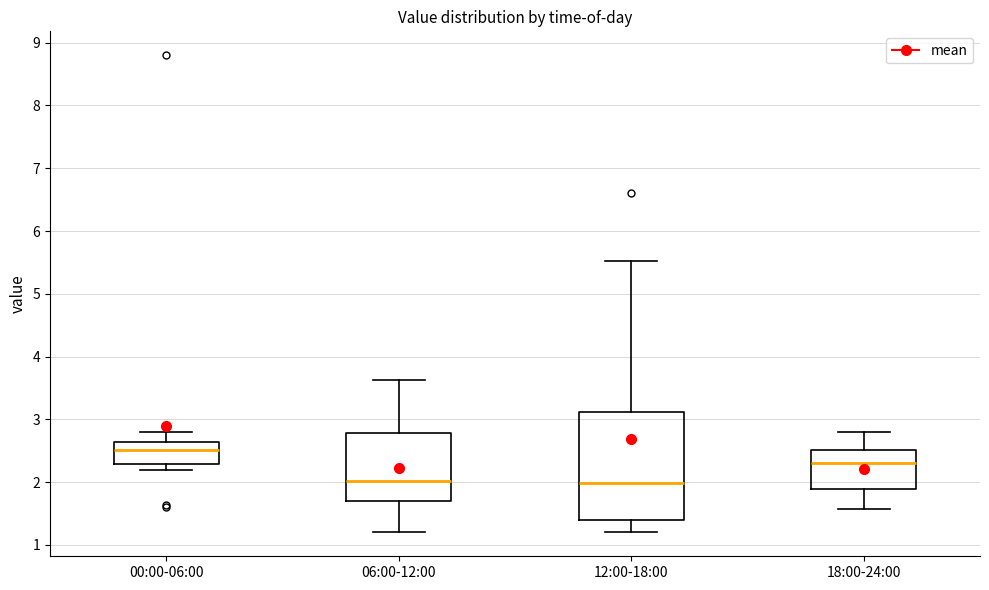

Comparing the boxes themselves (not the whiskers), which one is the tallest?

12:00-18:00